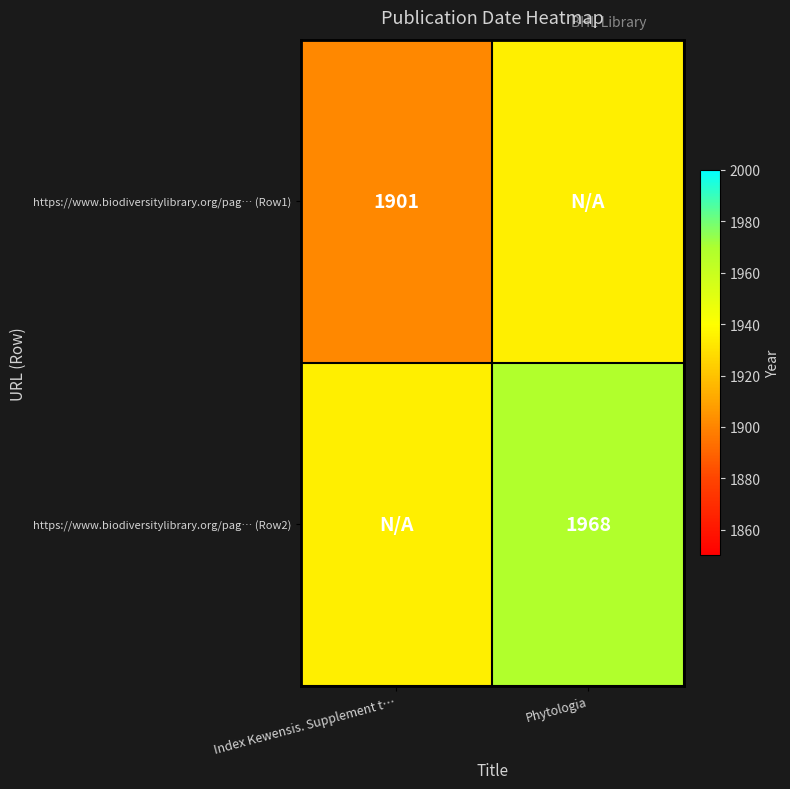

True or false: https://www.biodiversitylibrary.org/pag… (Row1) has a value of 572.4 at Index Kewensis. Supplement t….

False